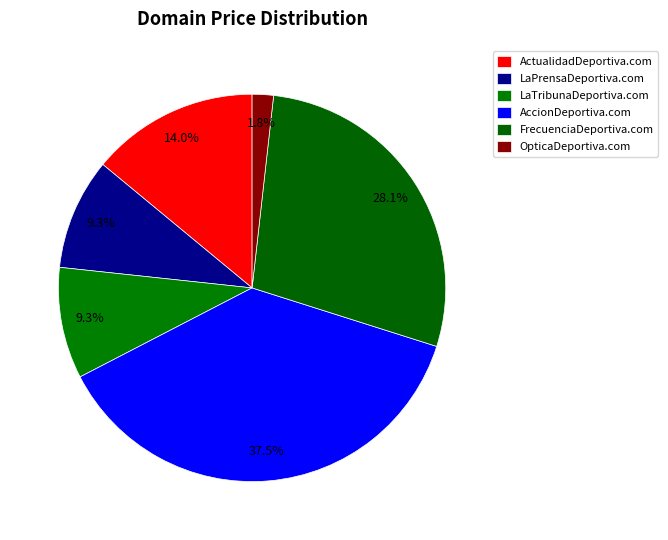

To the nearest percent, what percentage of the pie is FrecuenciaDeportiva.com?

28%